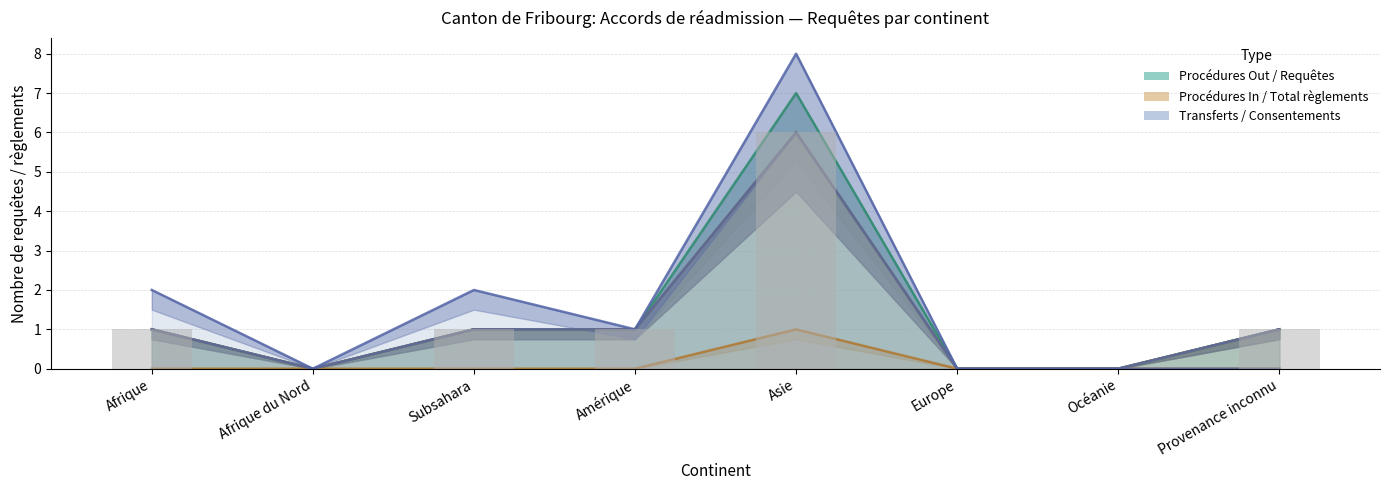

List the labels in order of Consentements Out value, largest first.

Asie, Afrique, Subsahara, Amérique, Provenance inconnu, Afrique du Nord, Europe, Océanie